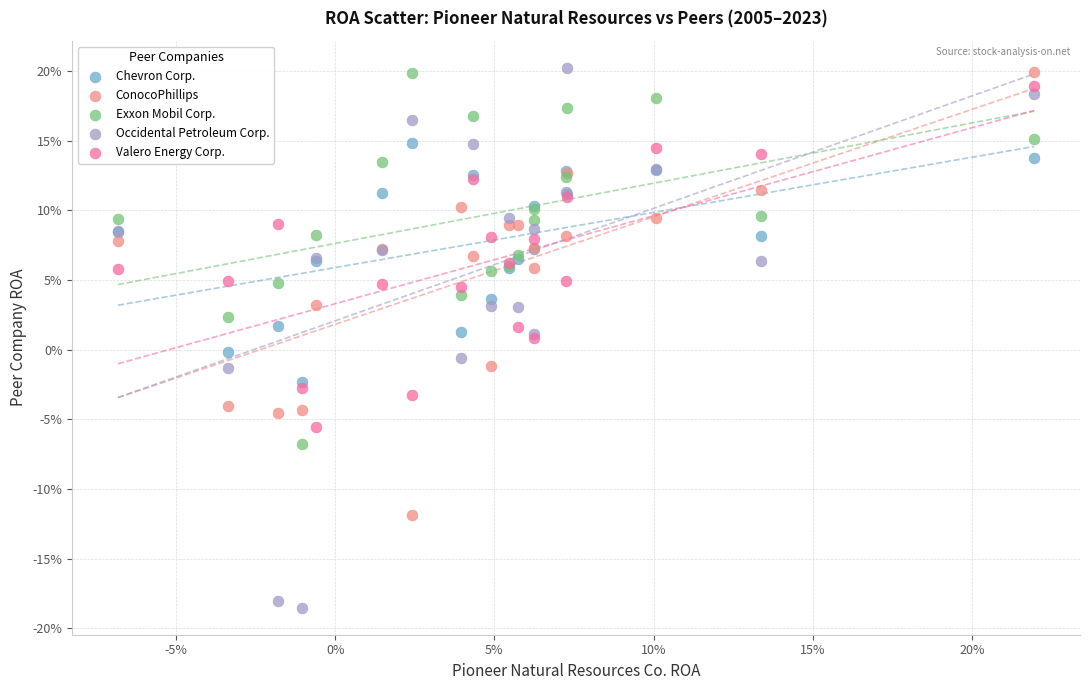

What are all the series names shown in the legend?

Chevron Corp., ConocoPhillips, Exxon Mobil Corp., Occidental Petroleum Corp., Valero Energy Corp.